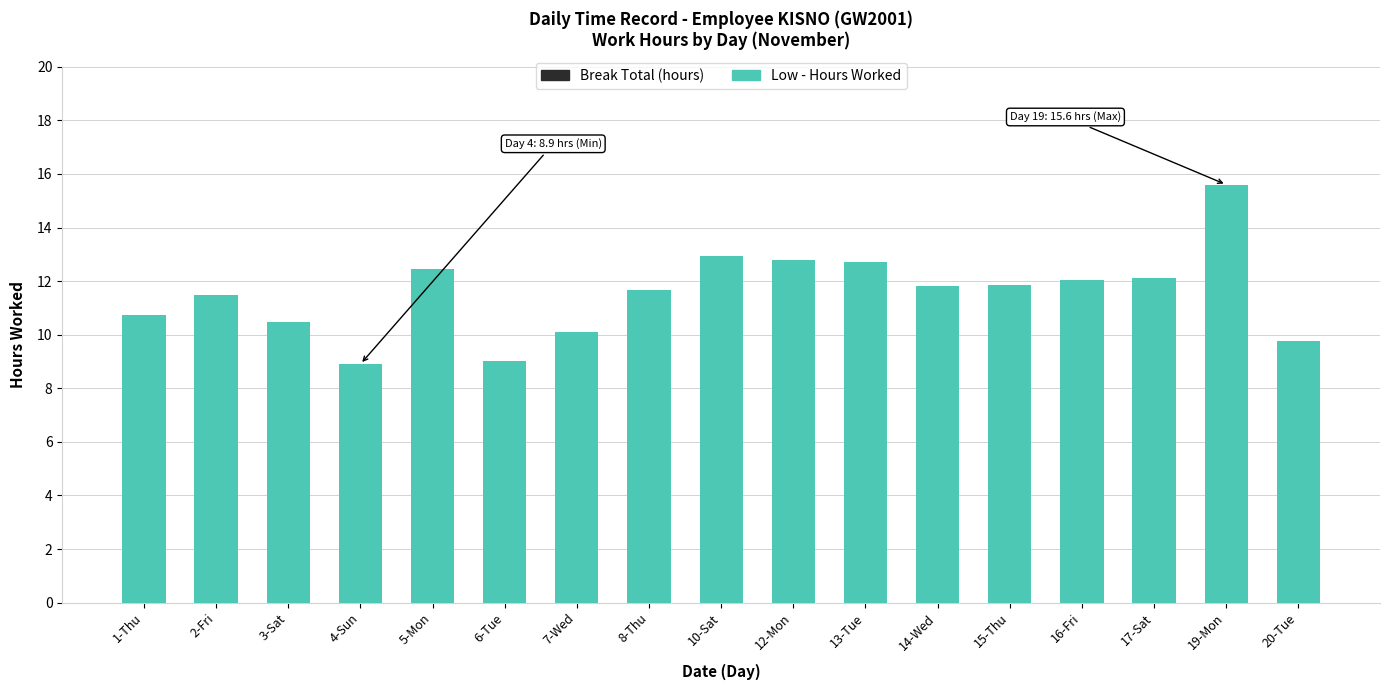

Does the chart contain stacked bars?

No